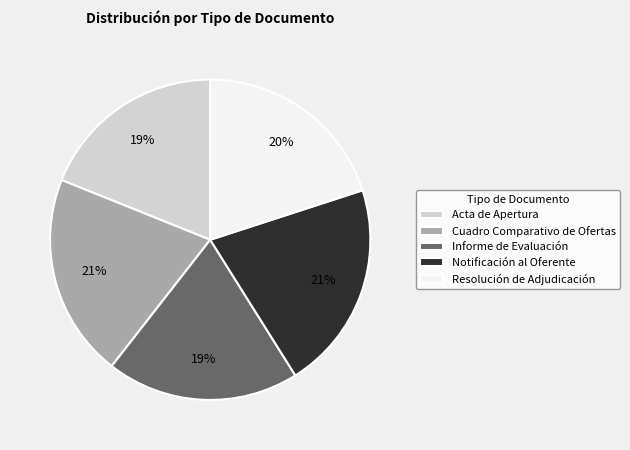

To the nearest percent, what is the combined percentage of Informe de Evaluación and Resolución de Adjudicación?

39%